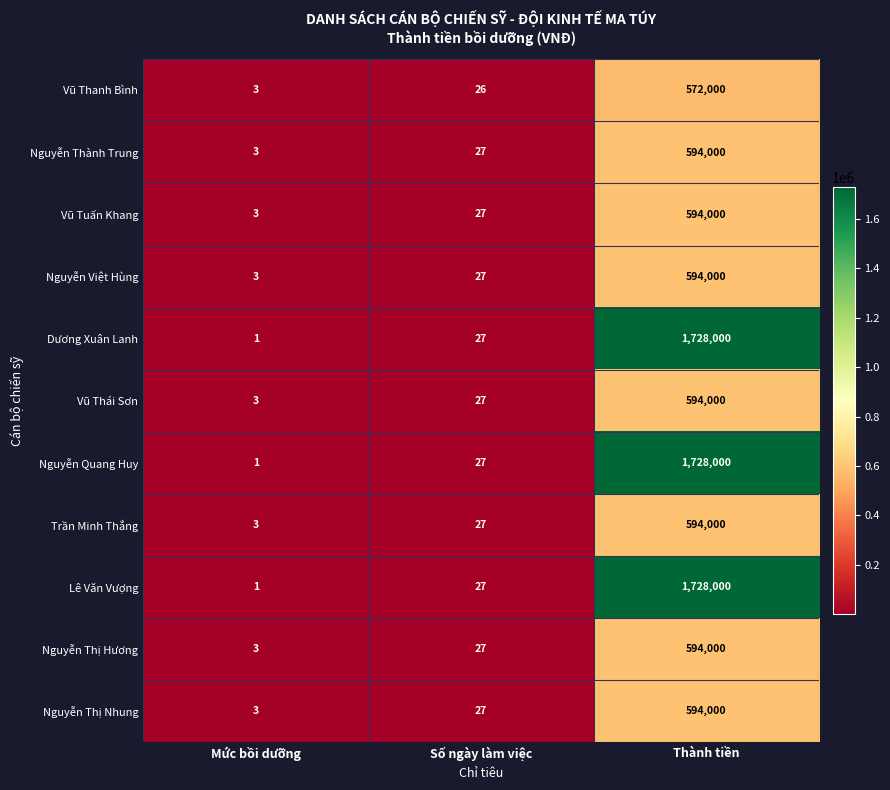

At which category is the sum across all series the highest?

Thành tiền